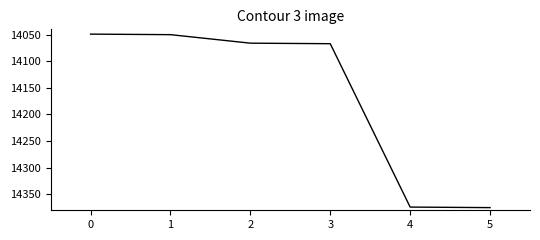

What is the greatest value displayed?

14375